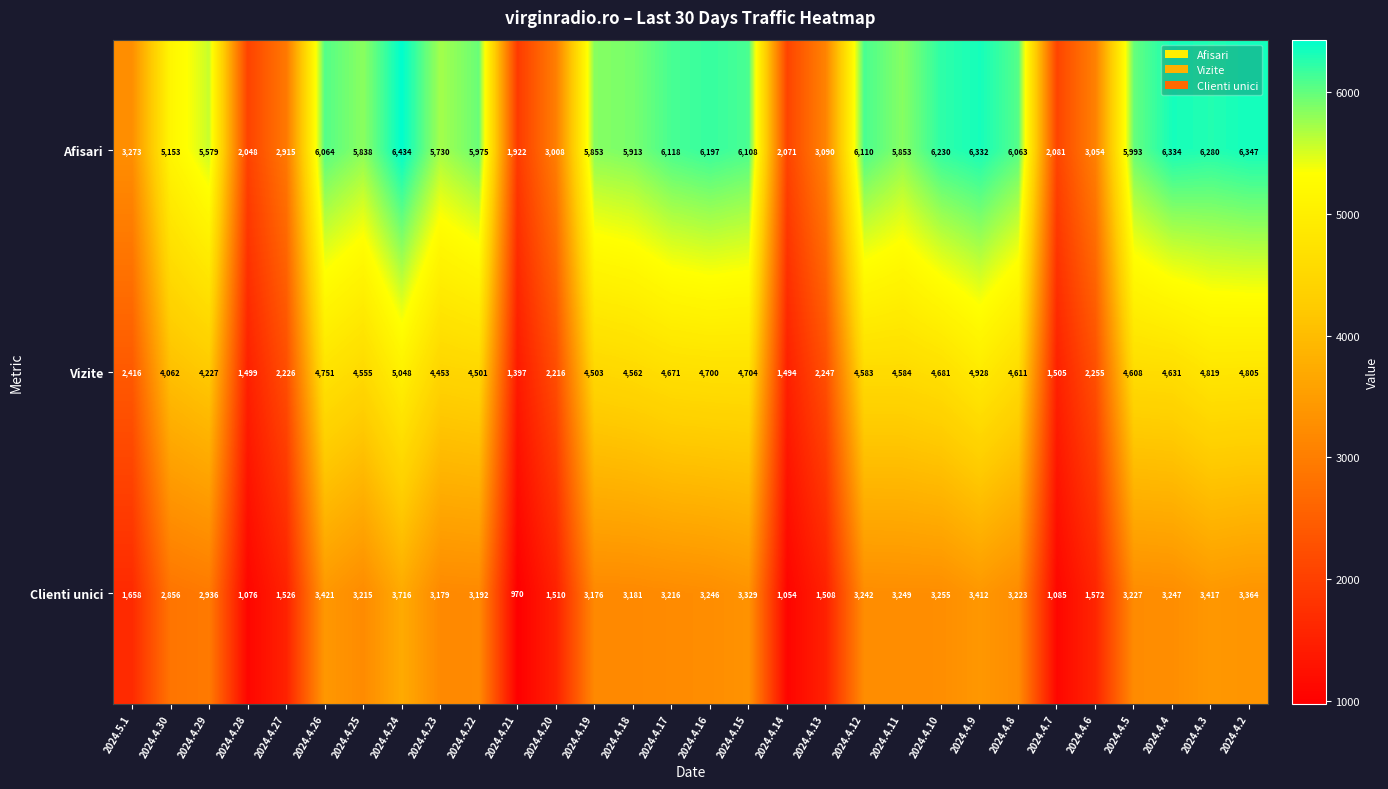

What value does the Vizite series have at 2024.4.19?

4503